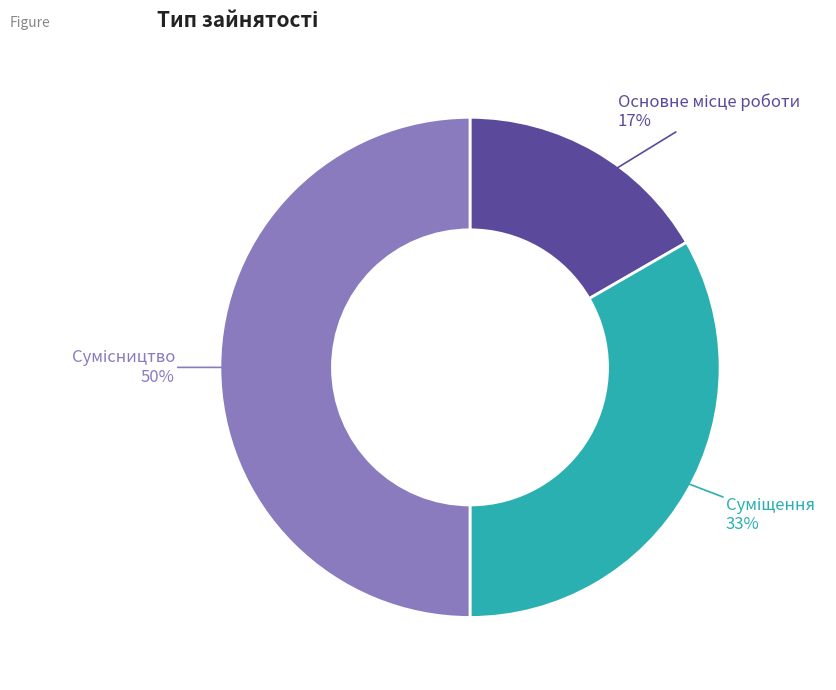

To the nearest percent, what is the difference between the largest and smallest slice percentages?

33%